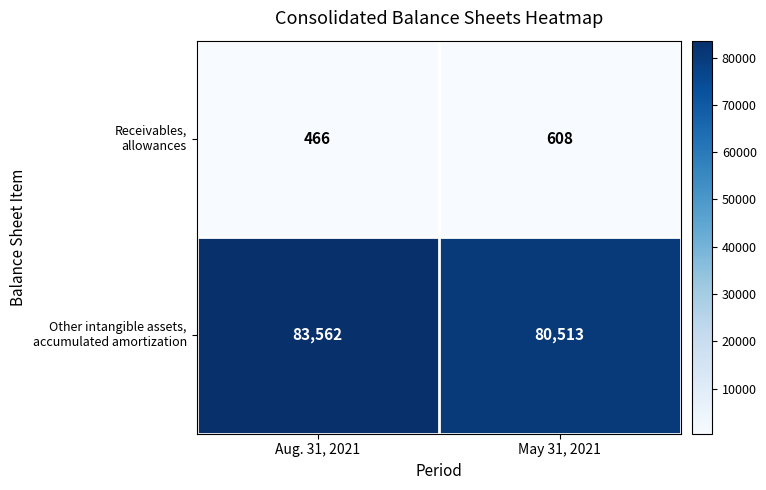

What is the spread (max minus min) of values at May 31, 2021?

79905